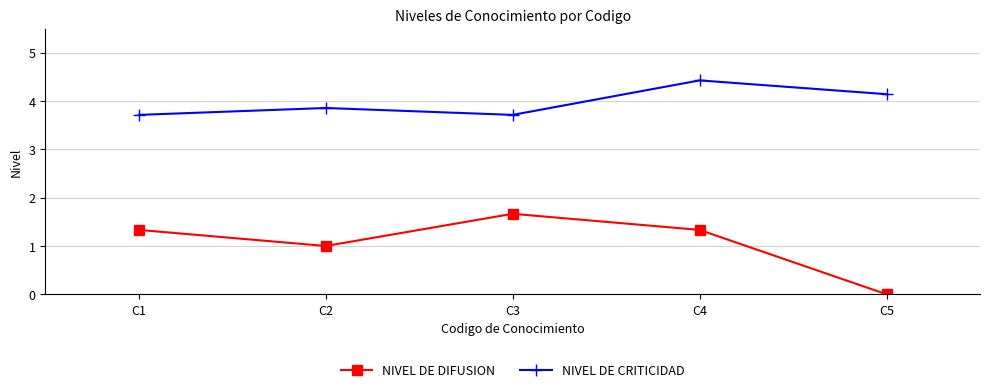

How many NIVEL DE CRITICIDAD values are between 3 and 4?

3